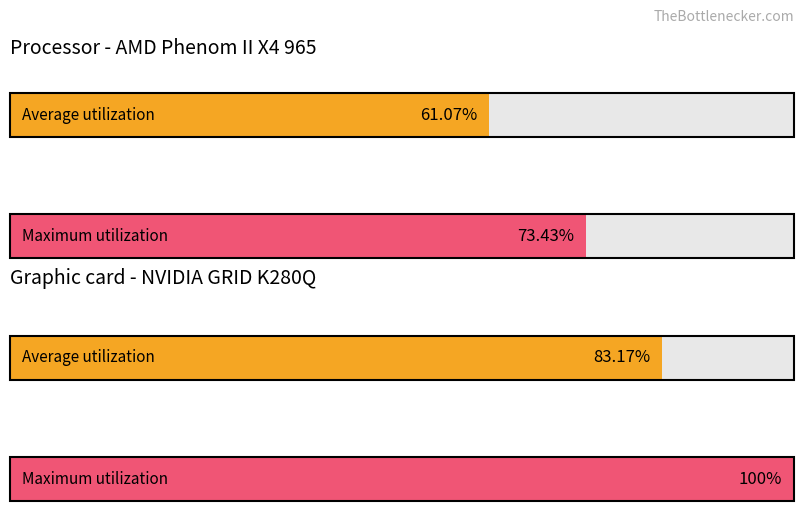

Which series has the largest range (max minus min)?

Maximum utilization